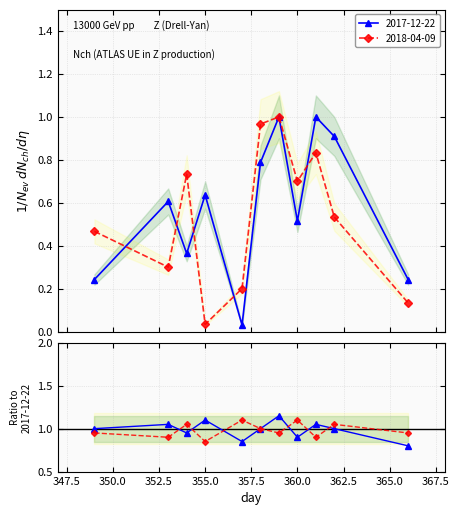

True or false: ratio 2018-04-09 and ratio 2017-12-22 intersect in this chart.

True